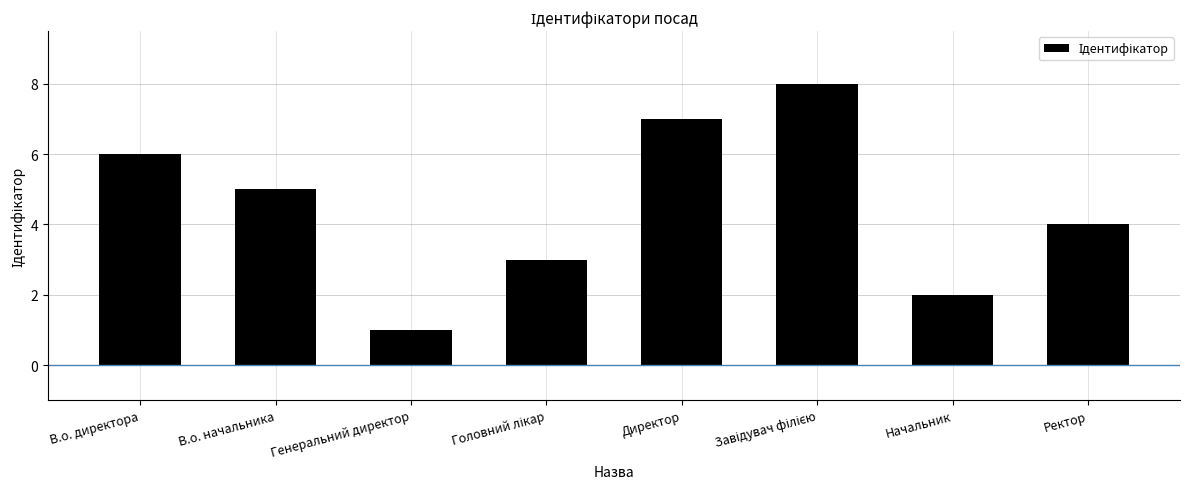

What is the maximum value shown in the chart?

8